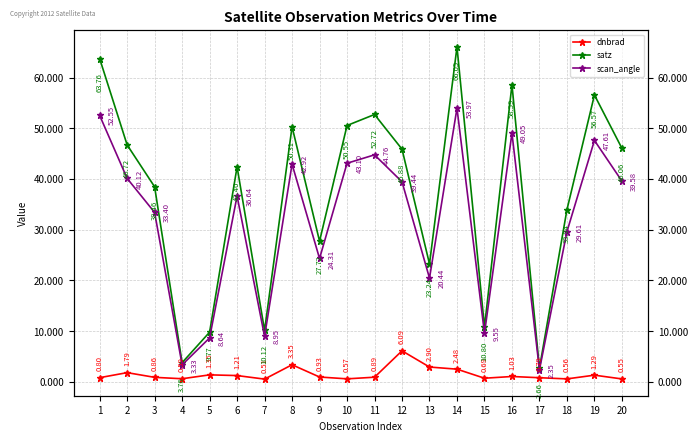

How many data points in scan_angle are above 39?

10